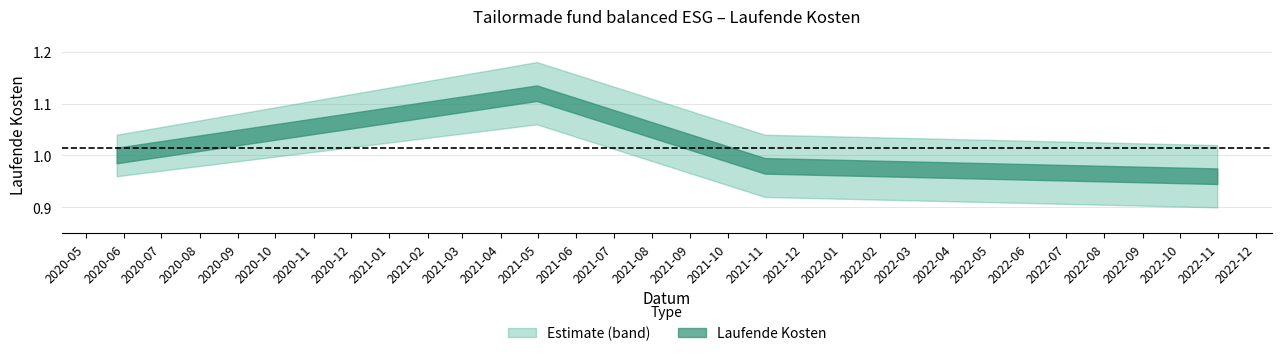

What is the difference between the maximum and second lowest values in the lower series?

0.1